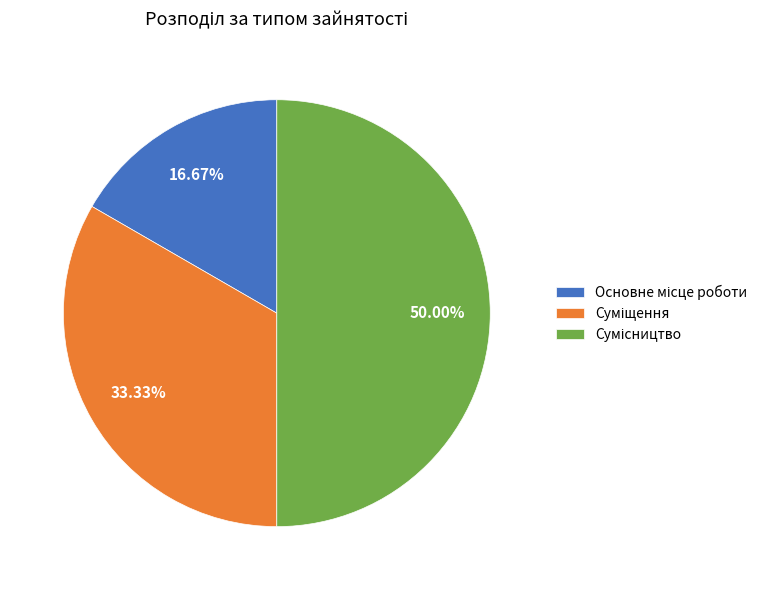

Count the number of slices in the pie.

3